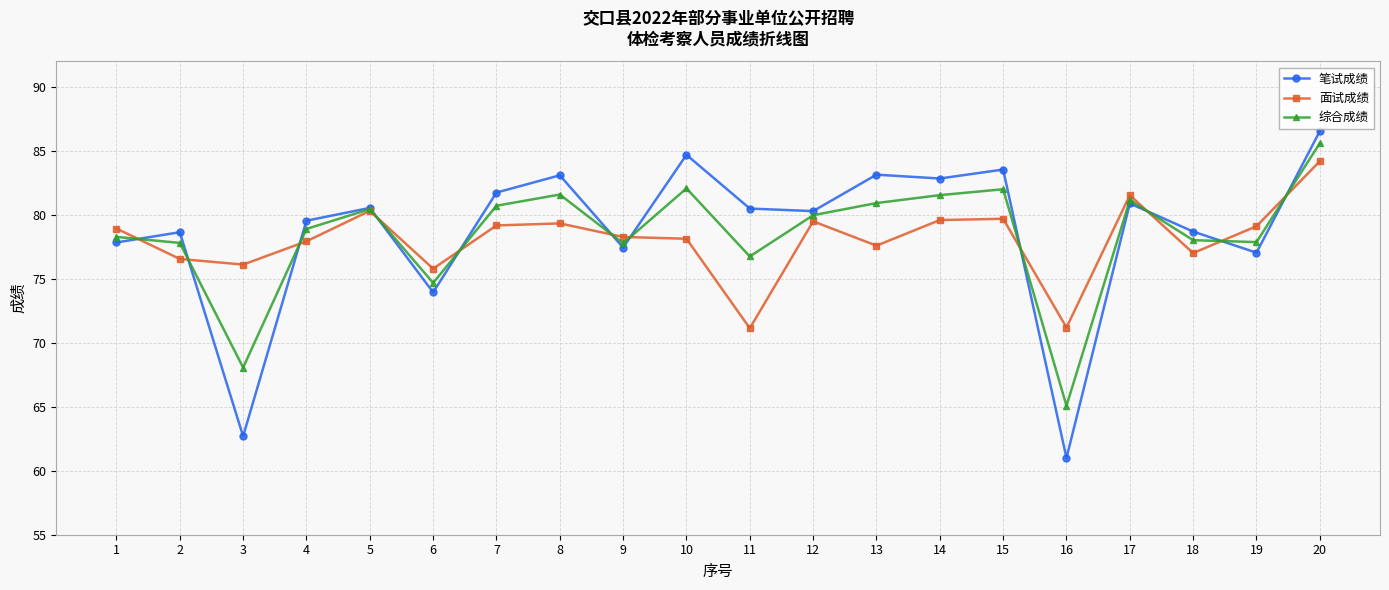

Is it true that 面试成绩 equals 84.2 at 20?

True